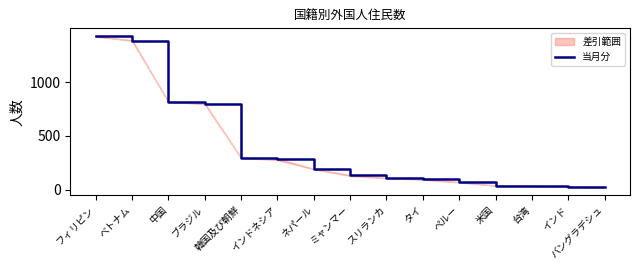

Between 台湾 and ペルー, which is larger?

ペルー